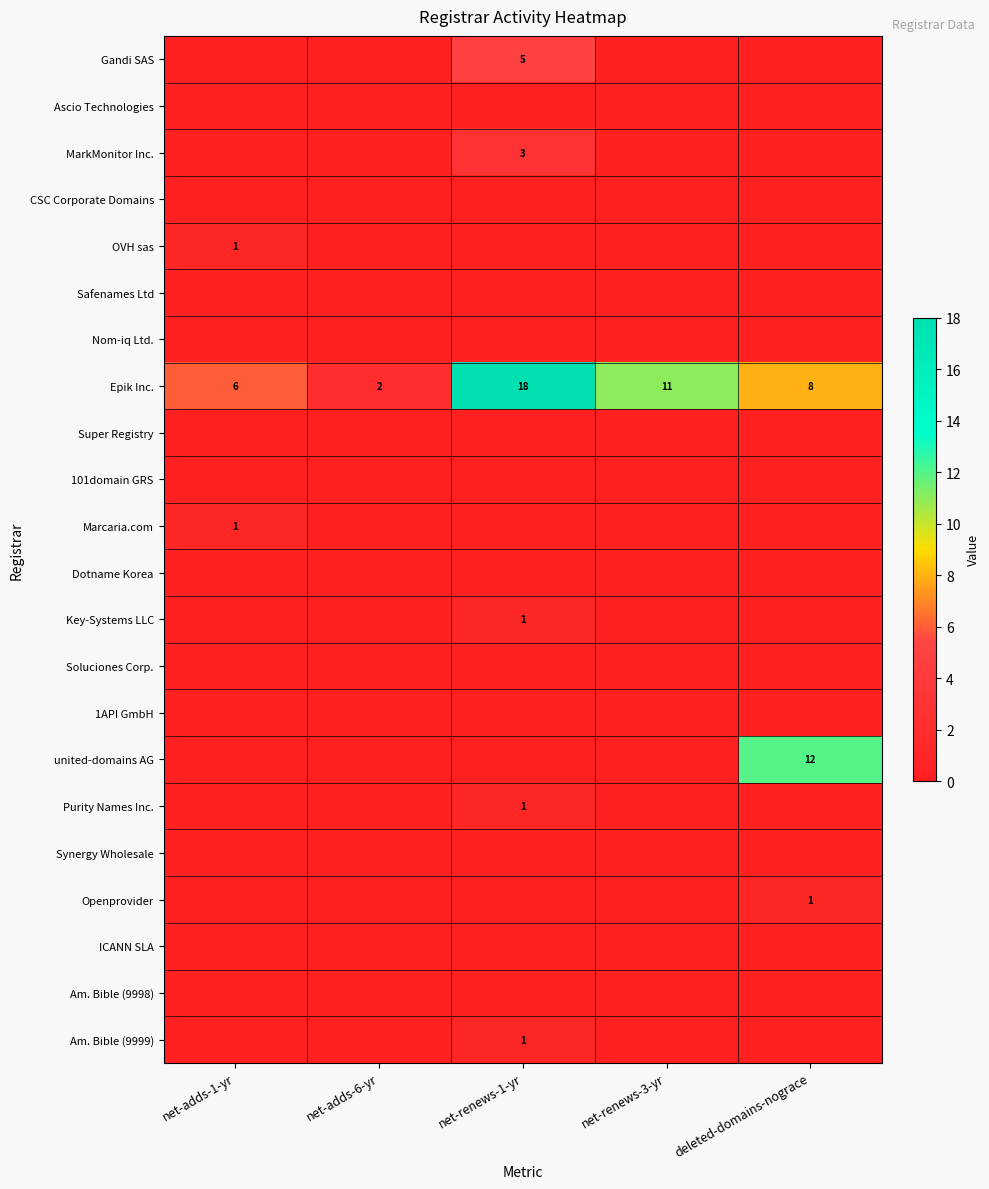

What is the sum of the Epik Inc. values at deleted-domains-nograce and net-renews-3-yr?

19